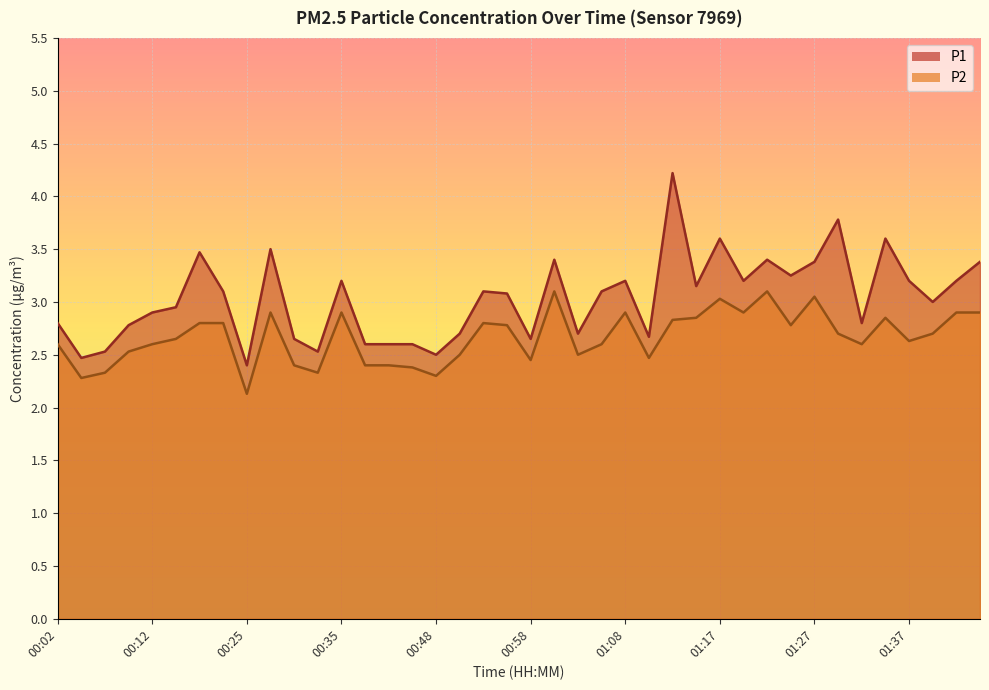

How many interior local peaks does the P1 series have?

11